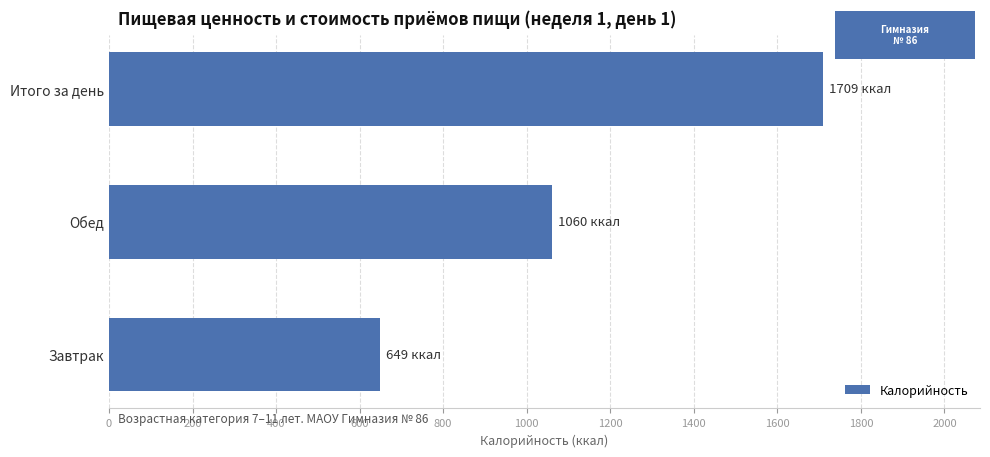

List the labels in order of value, largest first.

Итого за день, Обед, Завтрак